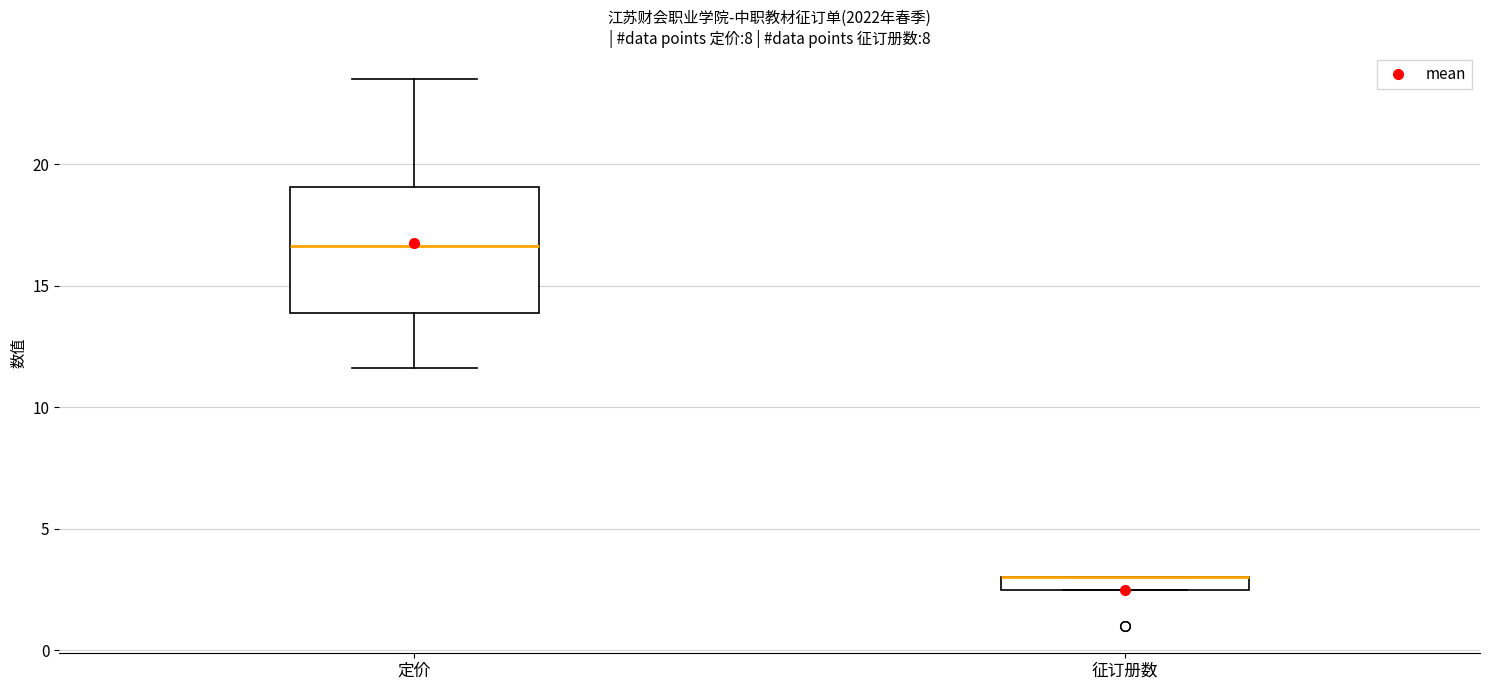

Which box is the tallest, from its lower edge to its upper edge?

定价